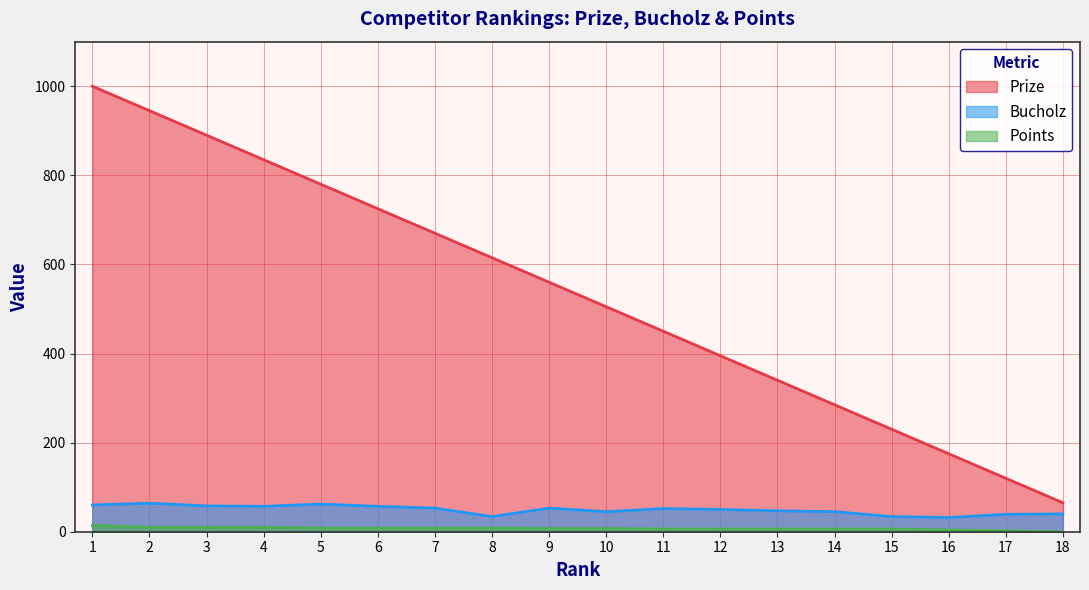

Rank the series by their maximum value, from highest to lowest.

Prize, Bucholz, Points